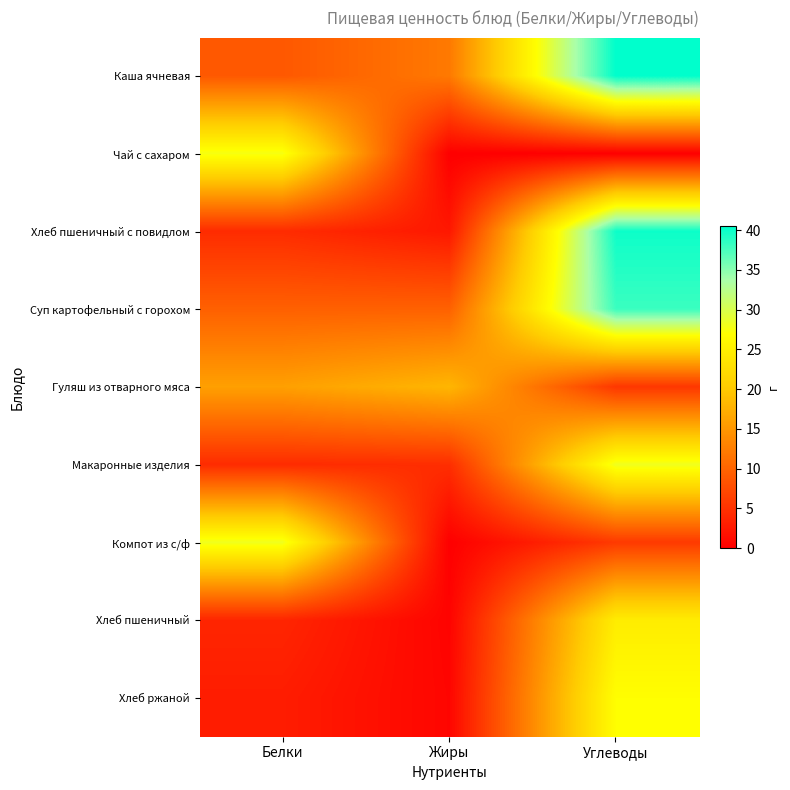

Reading left to right, extract all data points from this chart.

Каша ячневая: Белки=8.8	Жиры=12.1	Углеводы=40.5
Чай с сахаром: Белки=27.7	Жиры=0.0	Углеводы=0.0
Хлеб пшеничный с повидлом: Белки=4.4	Жиры=2.4	Углеводы=39.9
Суп картофельный с горохом: Белки=9.6	Жиры=9.7	Углеводы=38.1
Гуляш из отварного мяса: Белки=15.9	Жиры=18.1	Углеводы=5.5
Макаронные изделия: Белки=4.4	Жиры=4.6	Углеводы=28.2
Компот из с/ф: Белки=28.1	Жиры=0.0	Углеводы=5.8
Хлеб пшеничный: Белки=3.8	Жиры=0.4	Углеводы=24.6
Хлеб ржаной: Белки=2.9	Жиры=0.6	Углеводы=26.9